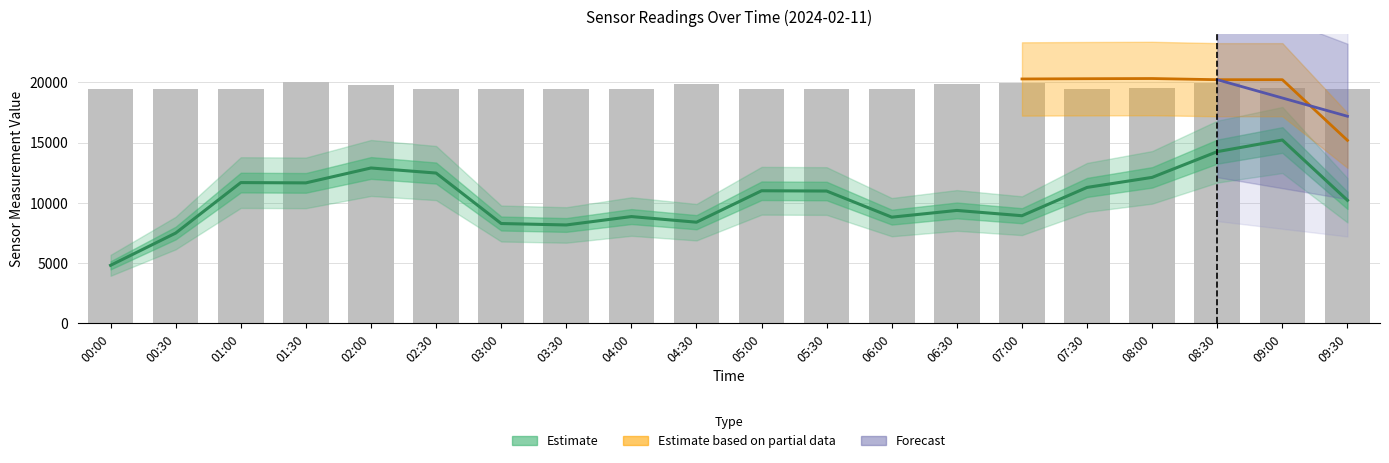

True or false: the data shows 8763.3 at 01:00.

False